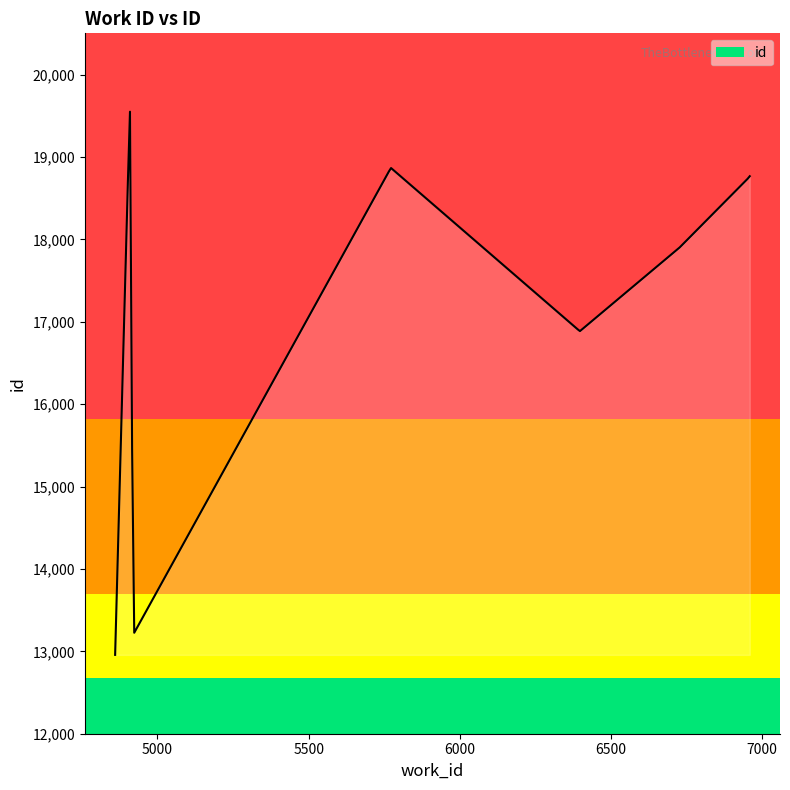

What is the difference between the maximum and minimum values?

6591.9